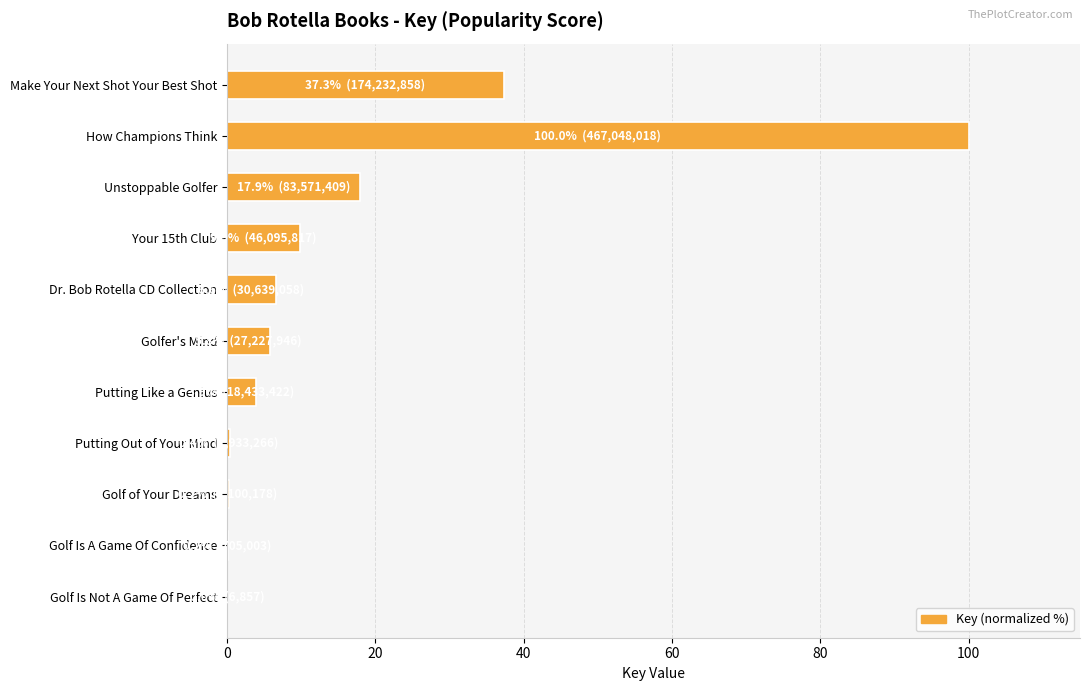

What is the maximum value shown in the chart?

100.0